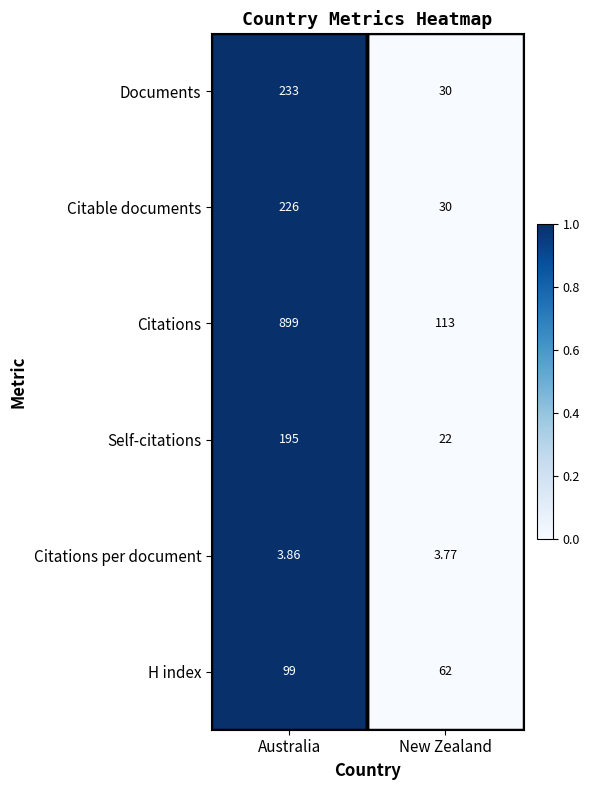

How many data points in H index are less than 99?

1